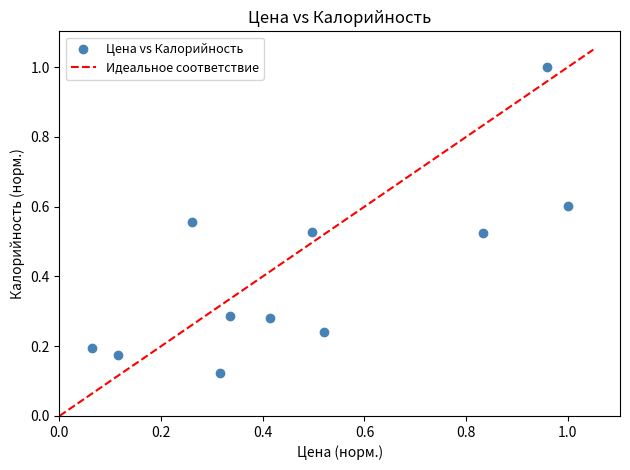

What is the average Y value?

0.4